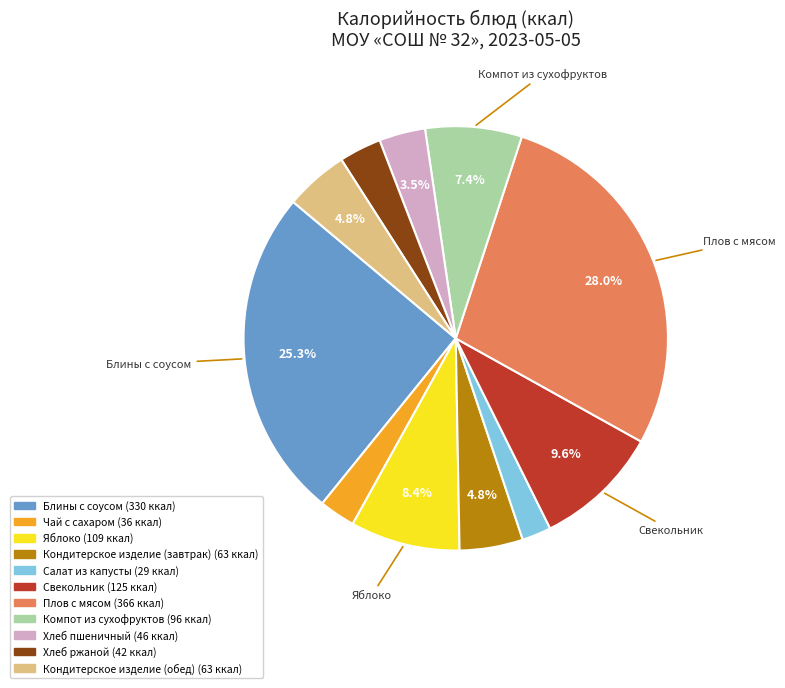

Is there a majority slice in this chart?

No